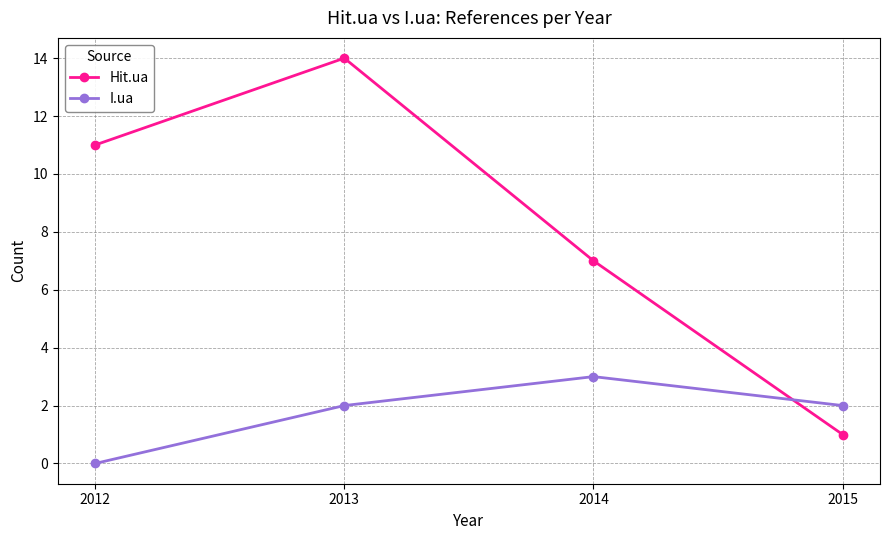

Reading right to left, extract all data points from this chart.

Hit.ua: 2015=1	2014=7	2013=14	2012=11
I.ua: 2015=2	2014=3	2013=2	2012=0